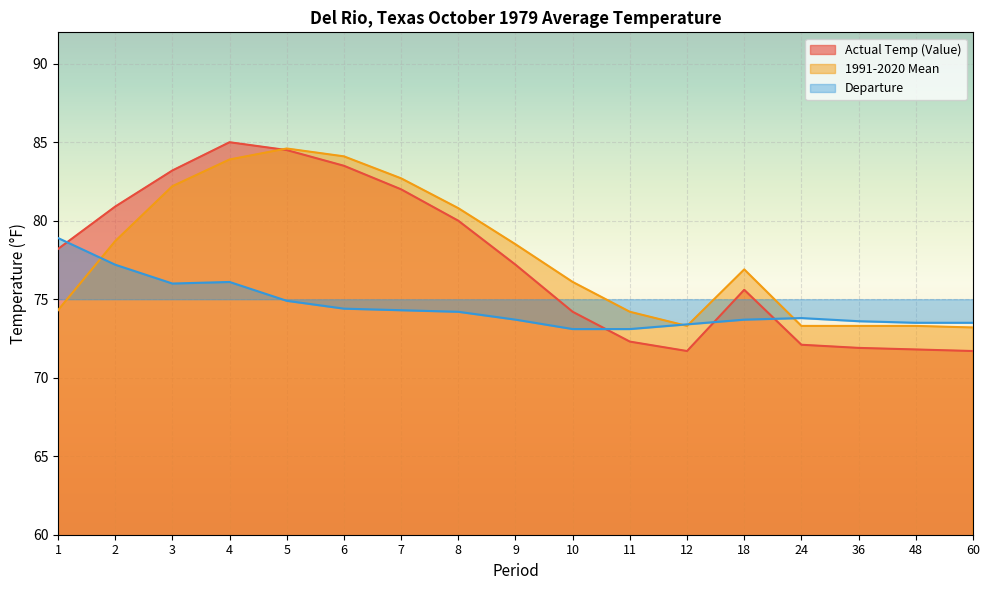

Which series has the widest spread of values?

Actual Temp (Value)